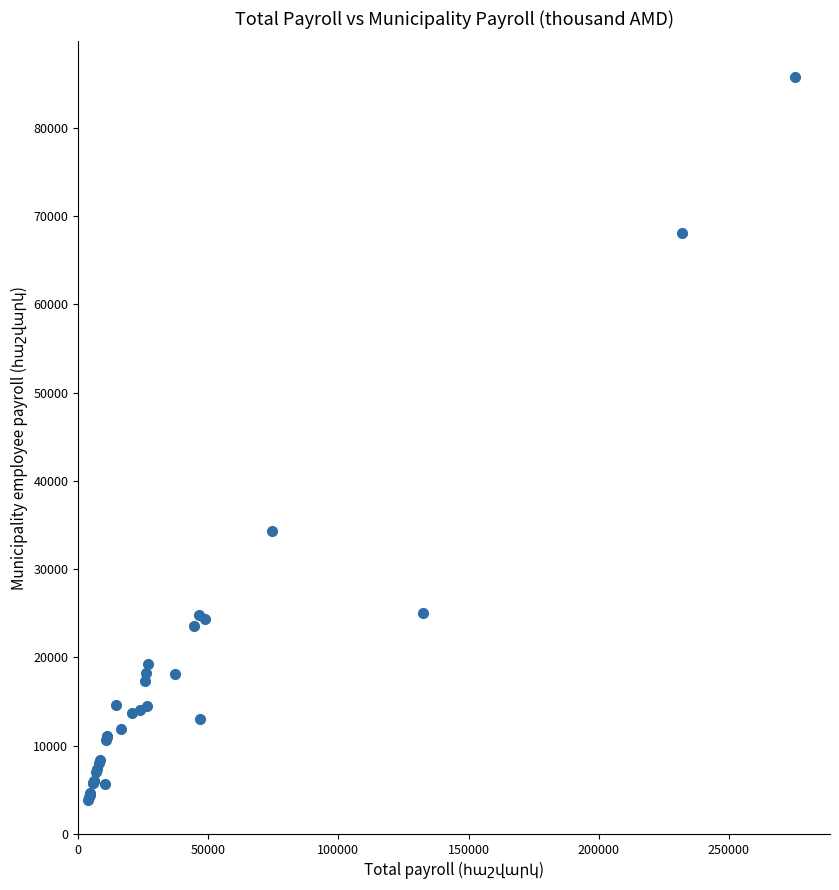

What Y value in the scatter plot is closest to 44769?

34302.2